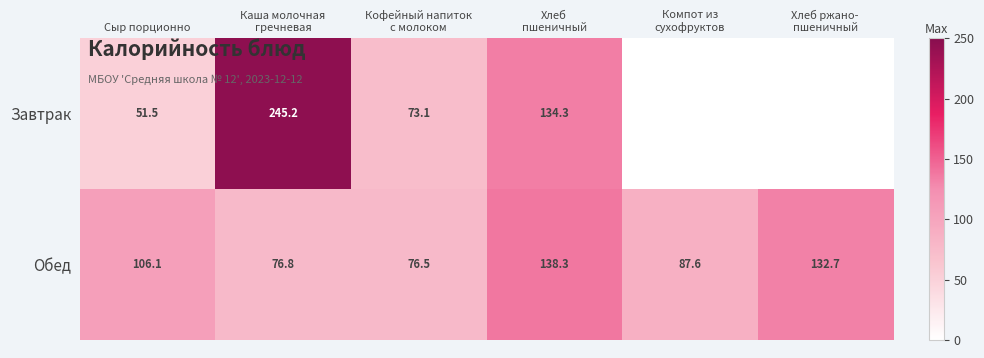

What is the total value across all series at Сыр порционно?

157.6